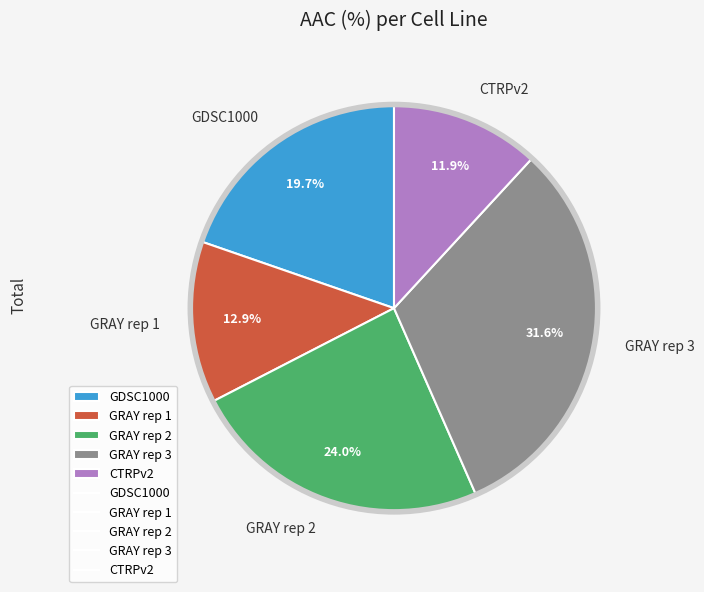

To the nearest percent, what percentage of the pie is GRAY rep 1?

13%